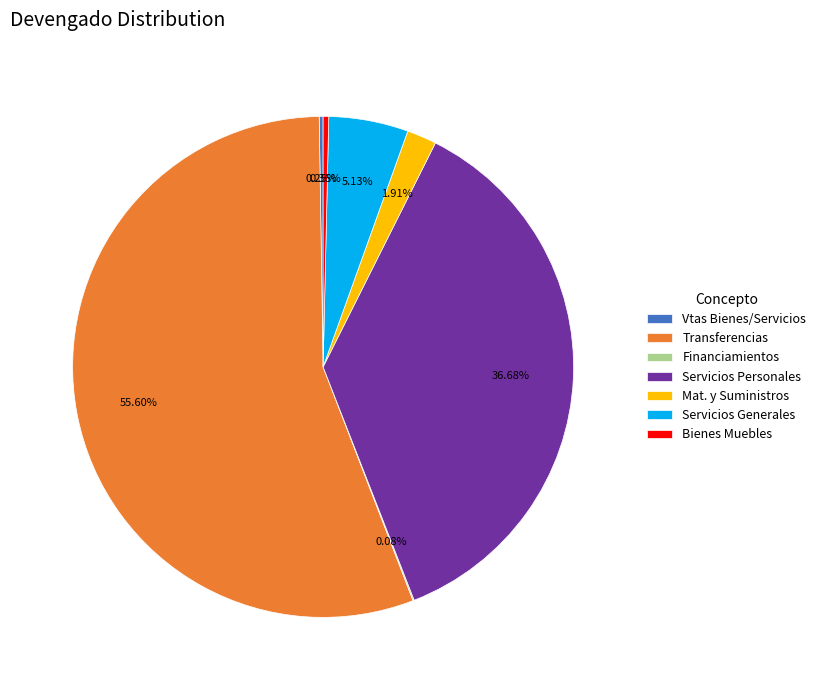

Combined, do Servicios Generales and Bienes Muebles account for over 50%?

No